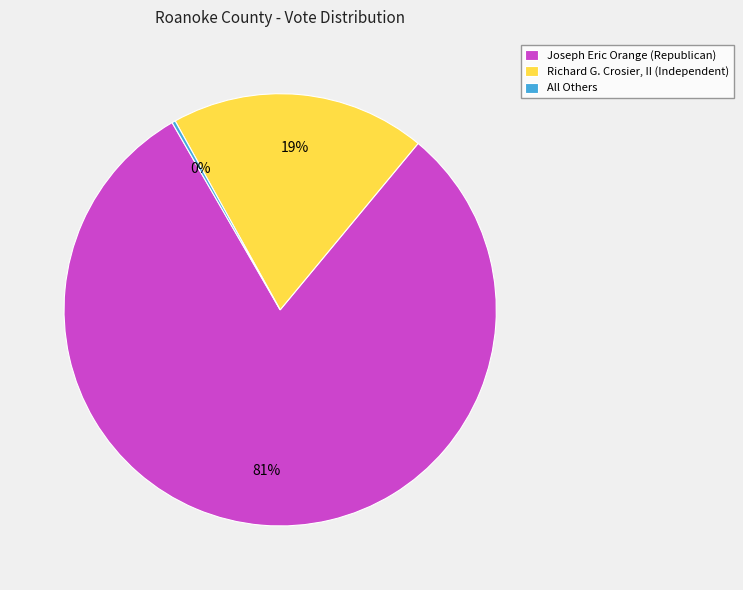

To the nearest percent, what is the average slice percentage?

33%